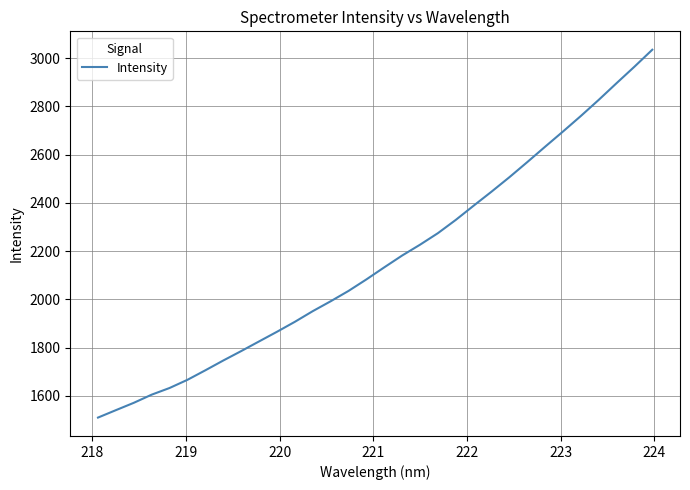

Does the chart have visible grid lines?

Yes